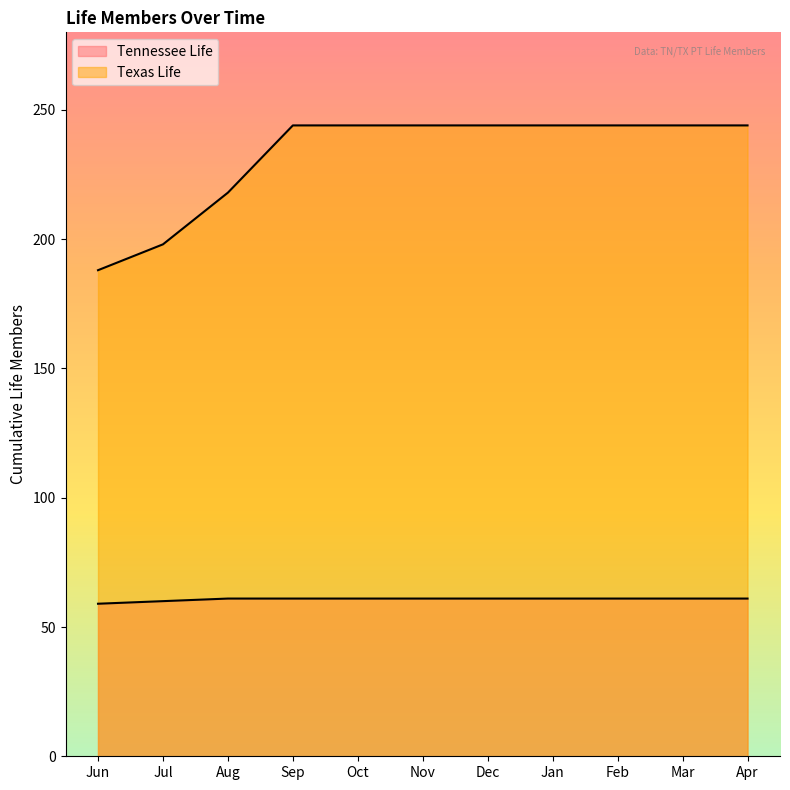

What are all the series names shown in the legend?

Tennessee Life, Texas Life